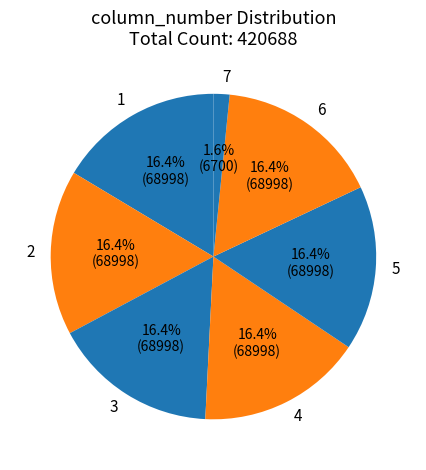

Which slice is the smallest?

7